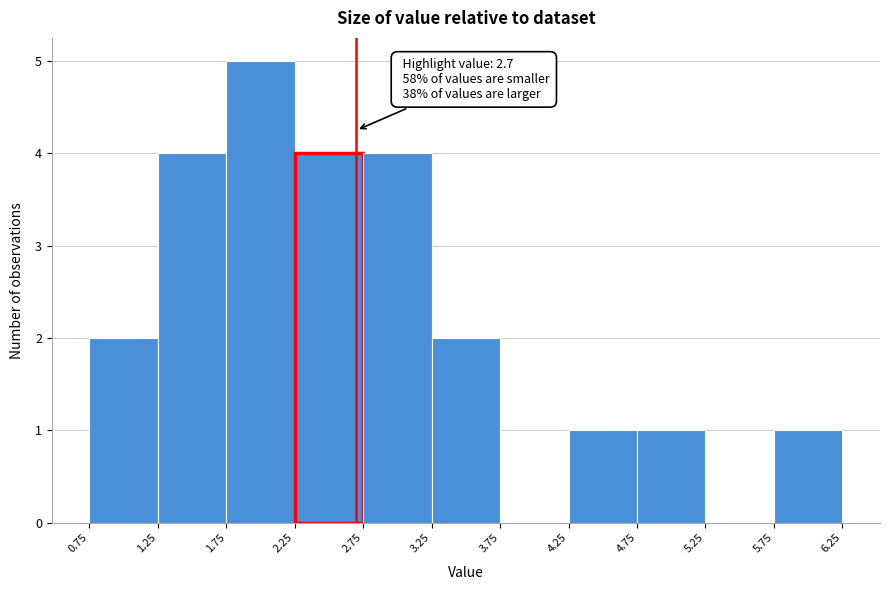

Over which range of the x-axis is the bar tallest?

1.75 to 2.25